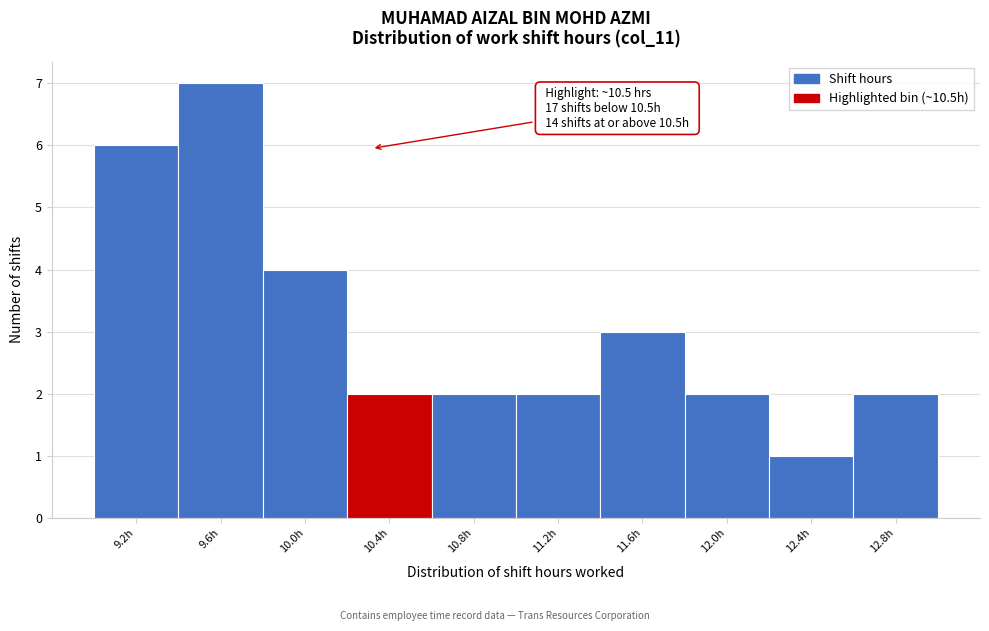

Reading left to right, list all the values displayed in this chart.

9.2h=6	9.6h=7	10.0h=4	10.4h=2	10.8h=2	11.2h=2	11.6h=3	12.0h=2	12.4h=1	12.8h=2